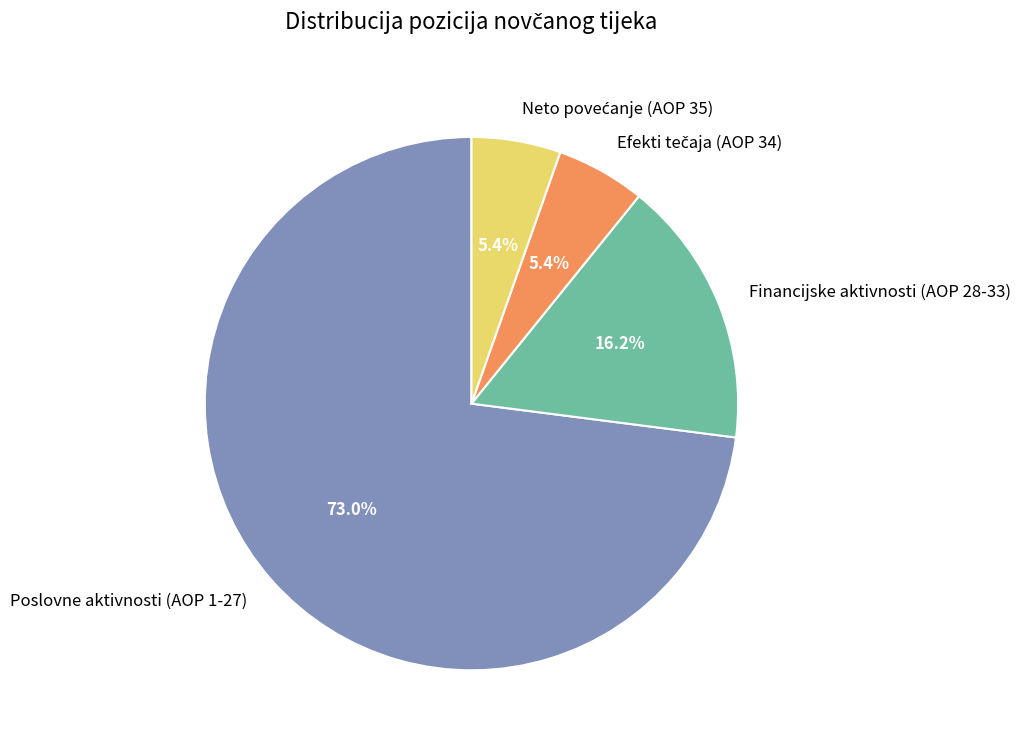

What percentage is NOT represented by Financijske aktivnosti (AOP 28-33)?

83.8%